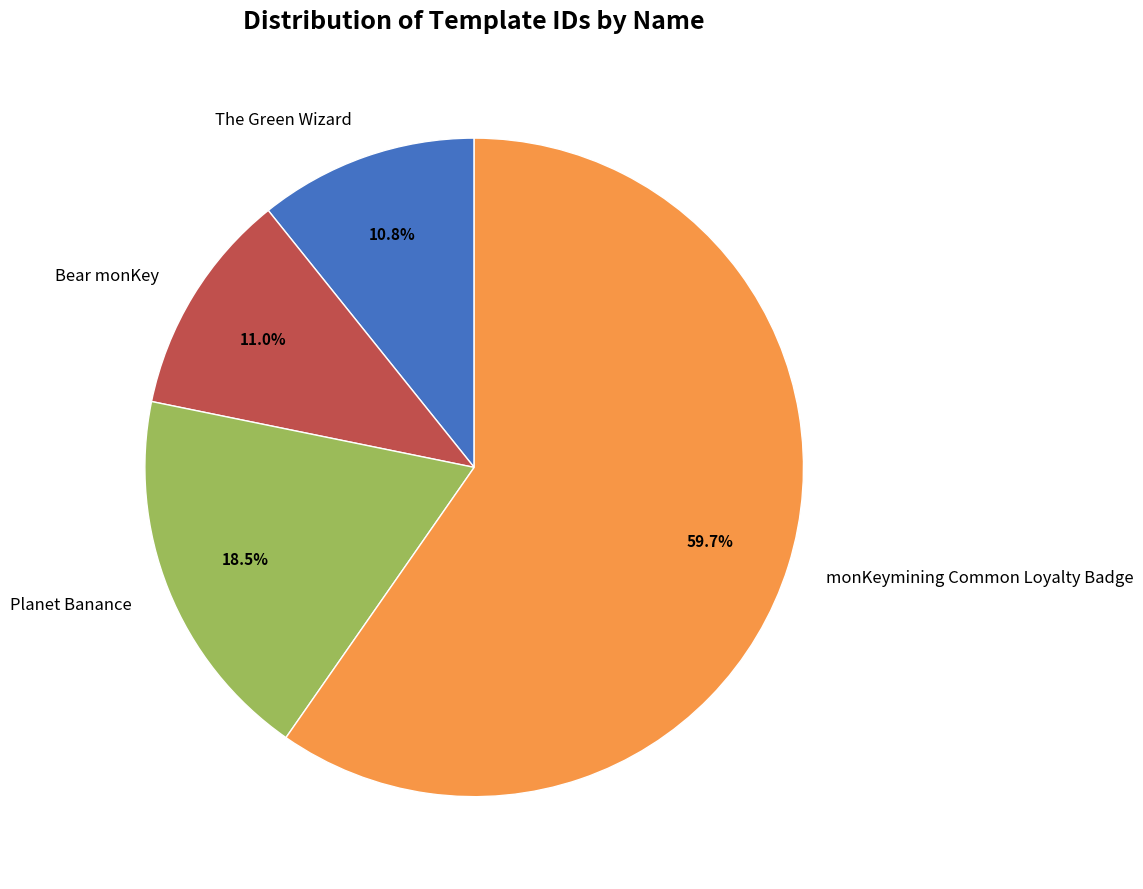

True or false: The Green Wizard accounts for 21% of the total.

False